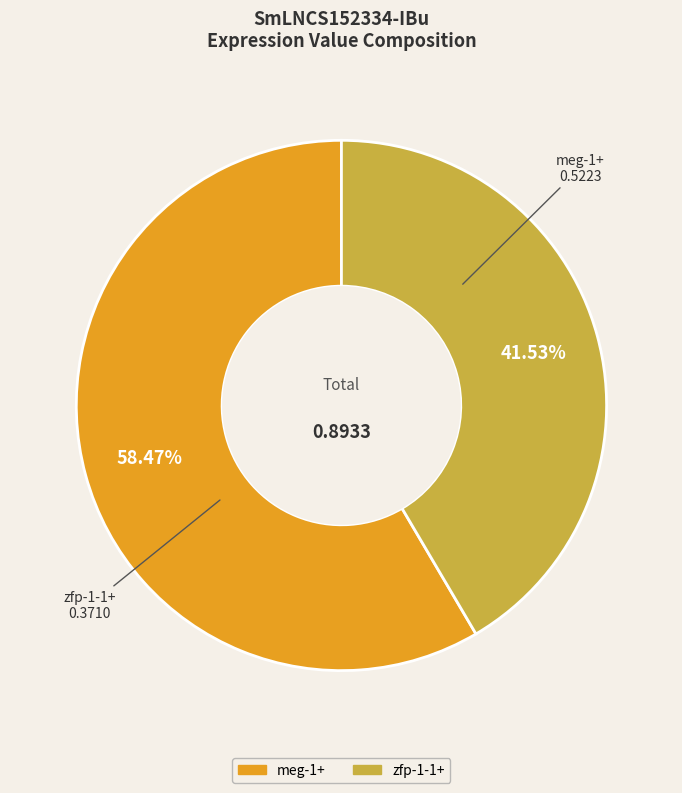

To the nearest percent, what is the combined percentage of zfp-1-1+ and meg-1+?

100%